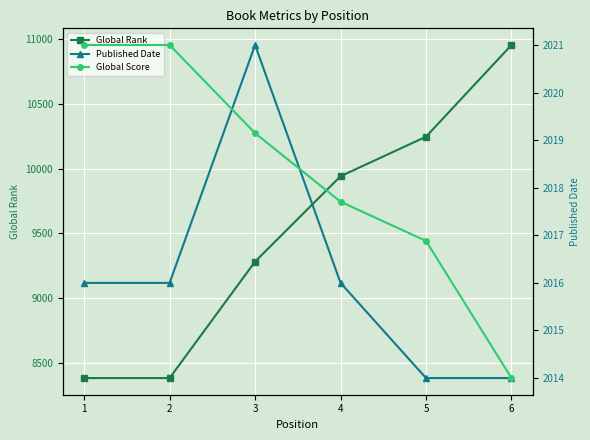

What are all the series names shown in the legend?

Global Rank, Published Date, Global Score